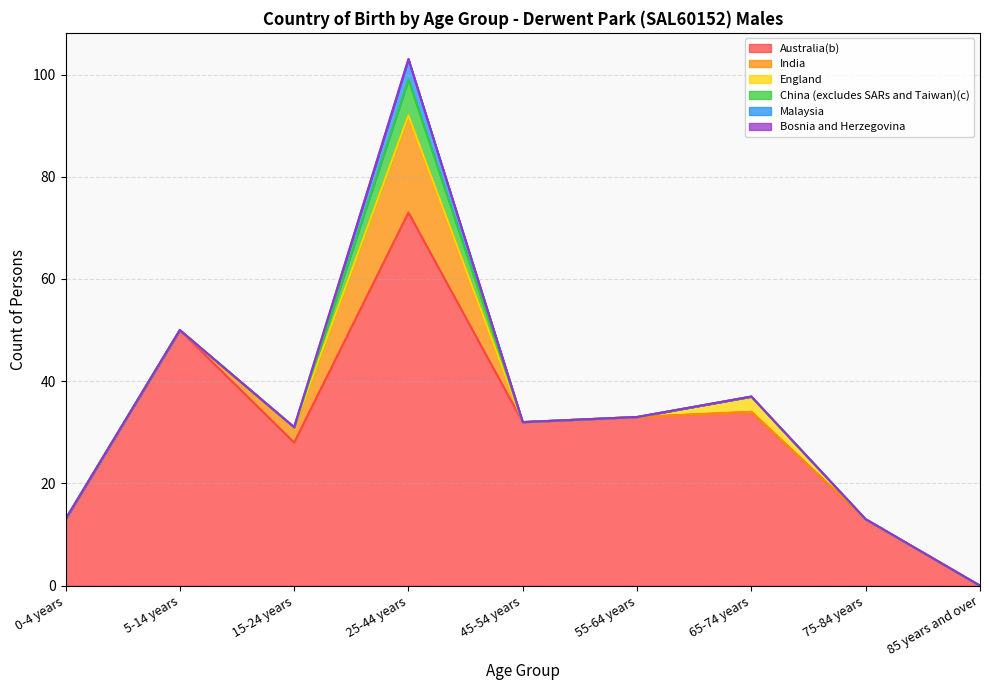

Which has a higher value, 75-84 years or 5-14 years?

5-14 years